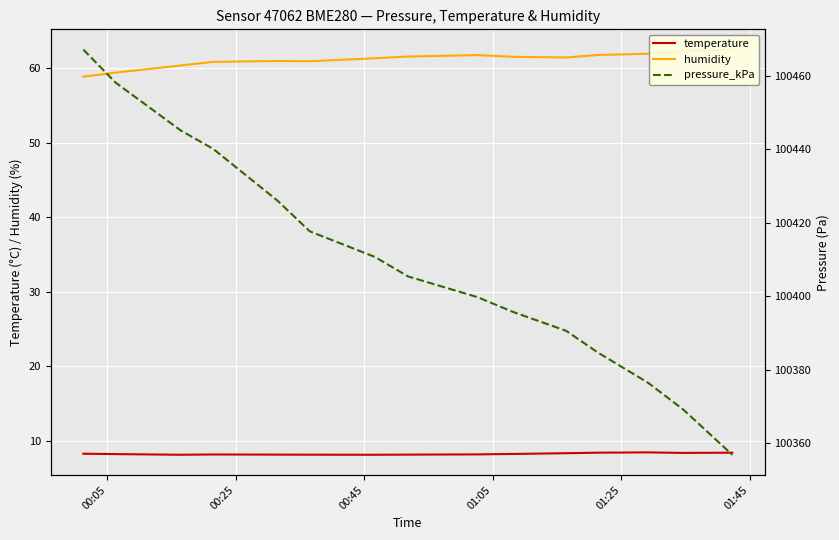

What is the value of the pressure_kPa point at the 12th from the left?

100384.7